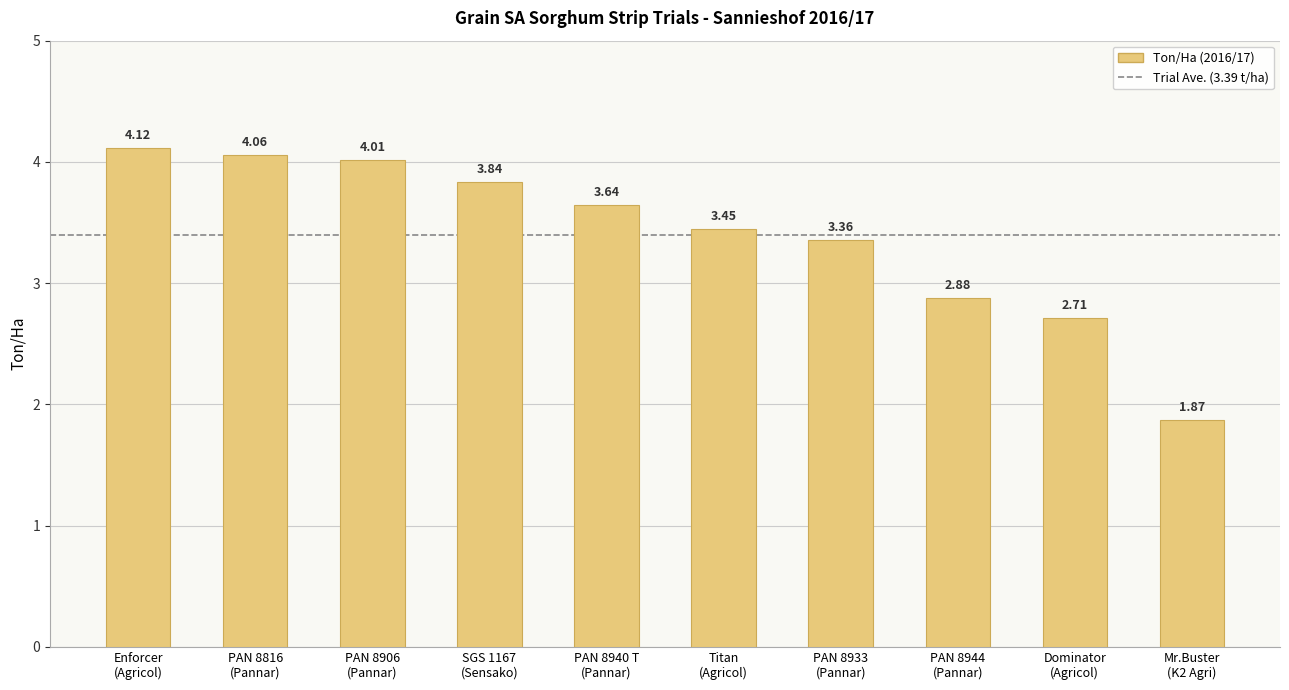

At which category does the chart reach its minimum across all series?

Mr.Buster
(K2 Agri)